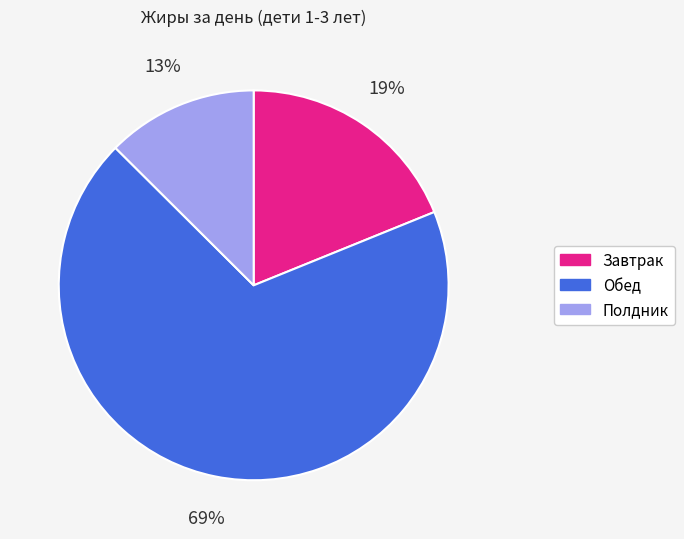

Rank the categories by value from highest to lowest.

Обед, Завтрак, Полдник